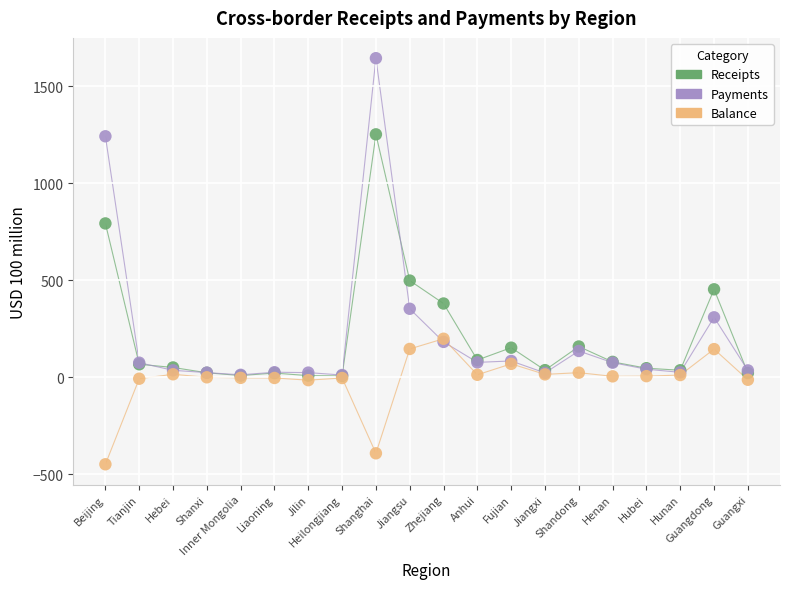

Which series contains the lowest Y value?

Balance